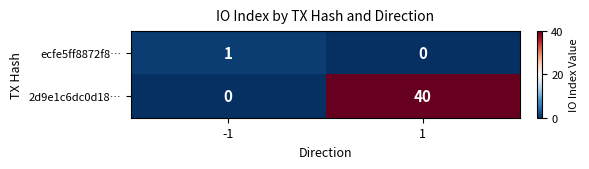

List the labels in order of ecfe5ff8872f8… value, largest first.

-1, 1